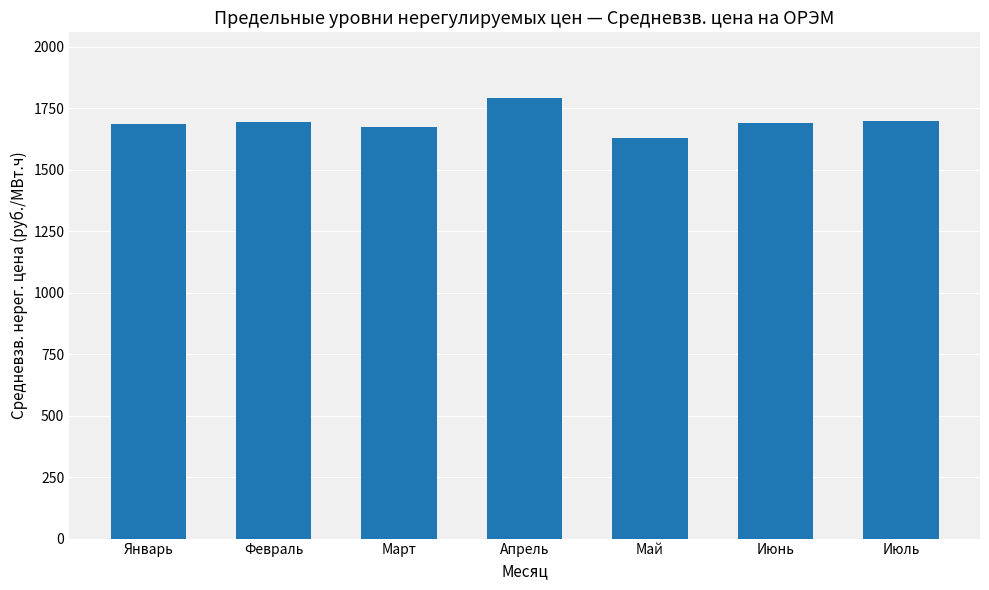

How many values are below 1689?

3